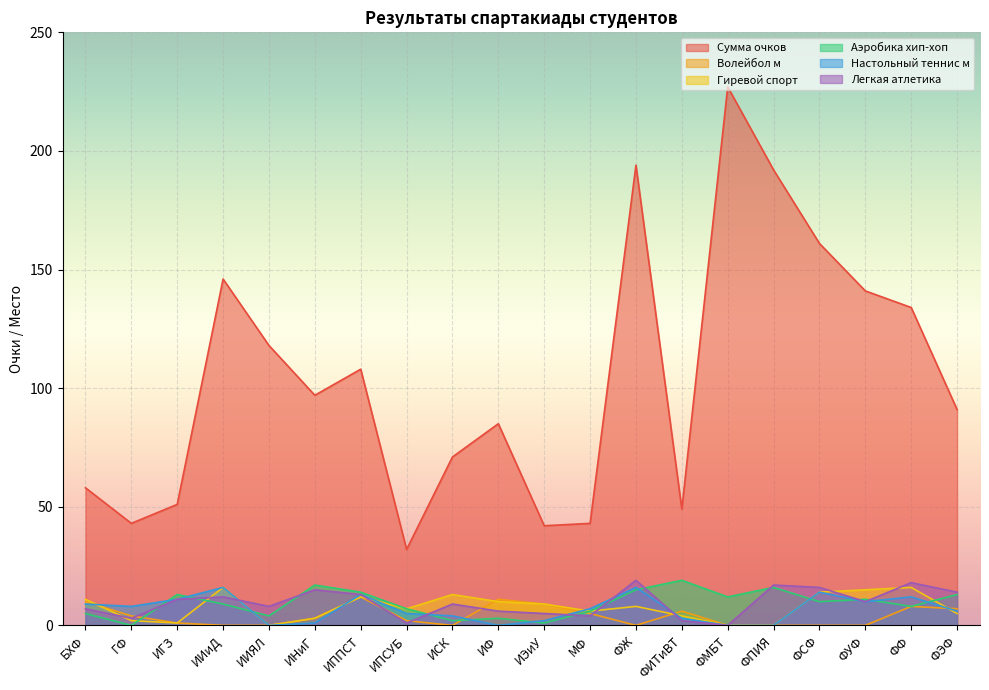

What is the approximate value of Аэробика хип-хоп at ФМБТ?

12